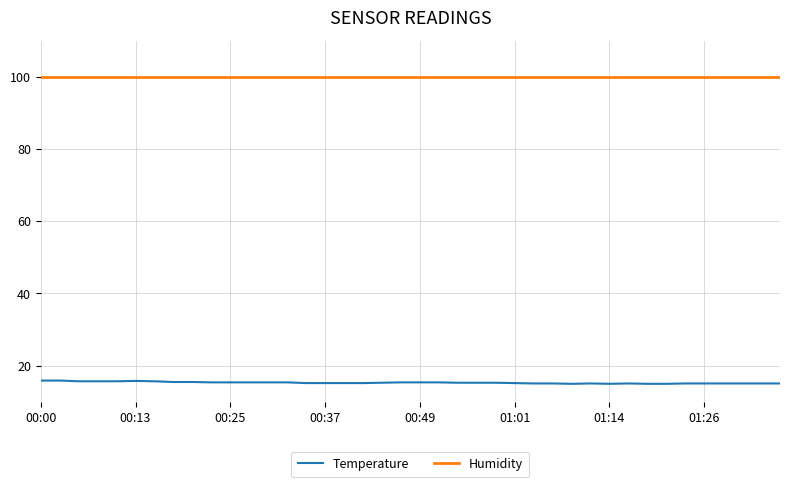

What is the lowest value of the Humidity series?

99.9